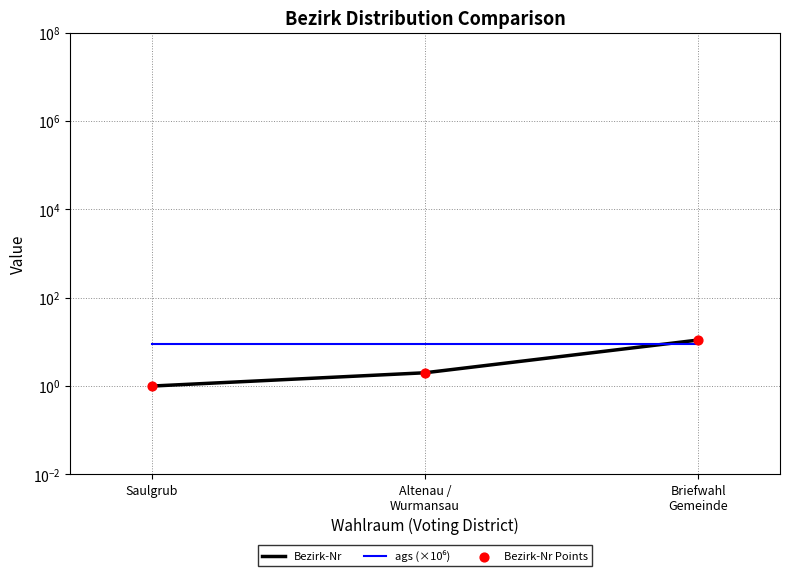

Which series contains the highest Y value?

Bezirk-Nr